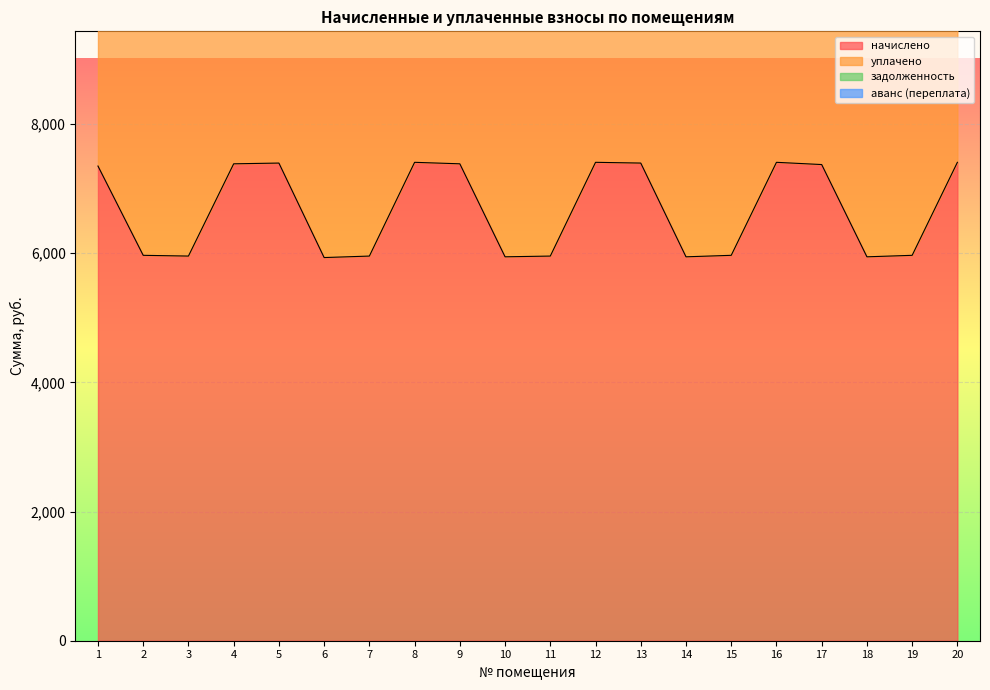

What is the highest value of the начислено series?

7407.4